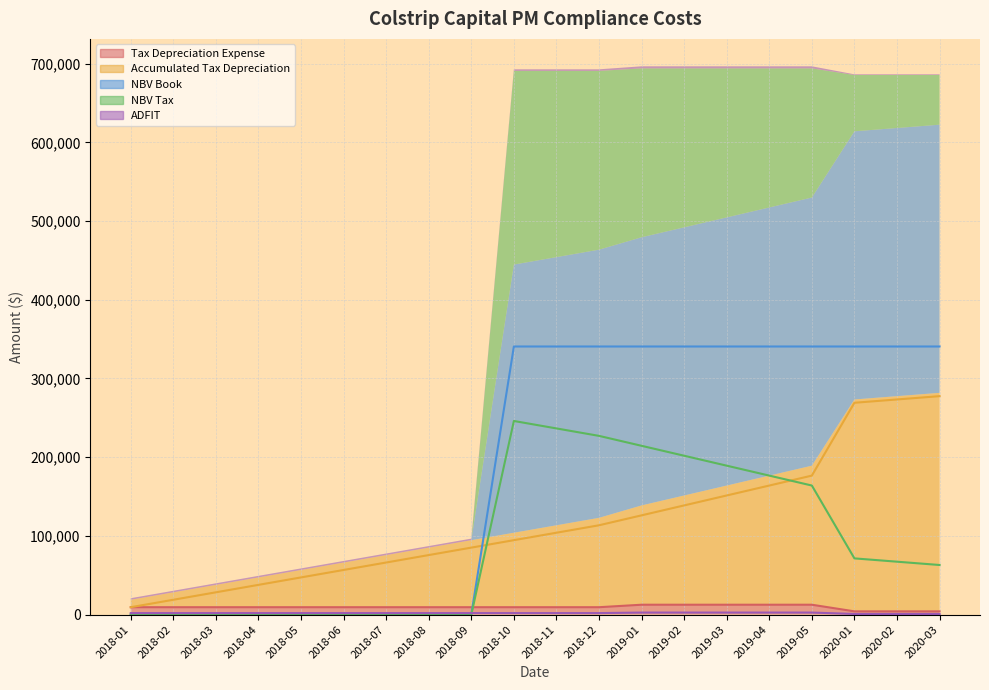

What is the value of the ADFIT point at the 19th from the left?

882.8